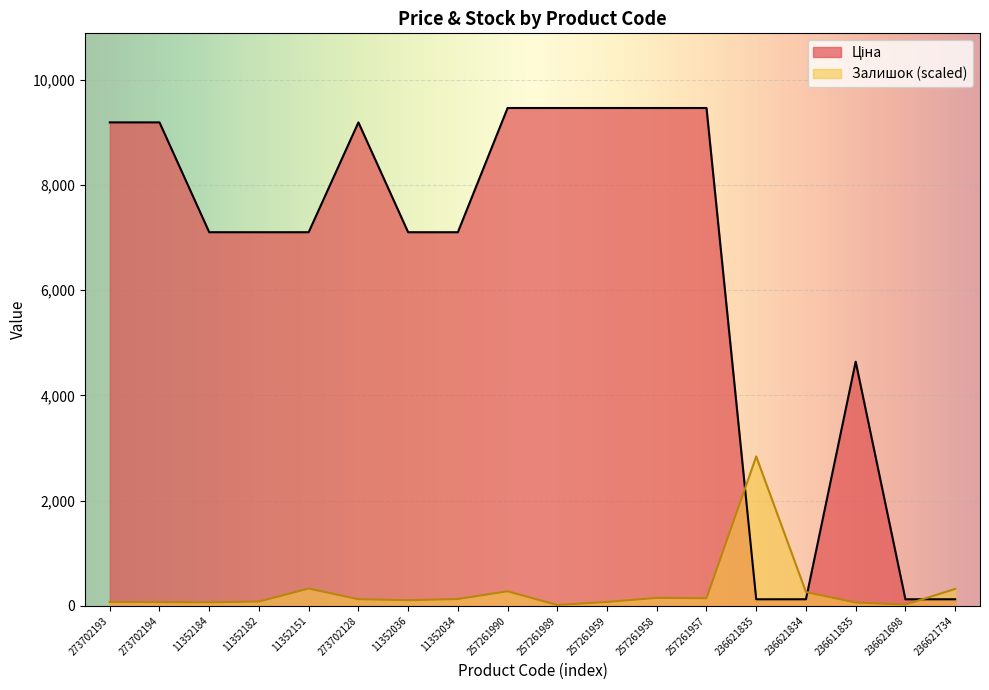

How many interior local peaks does the Ціна series have?

2